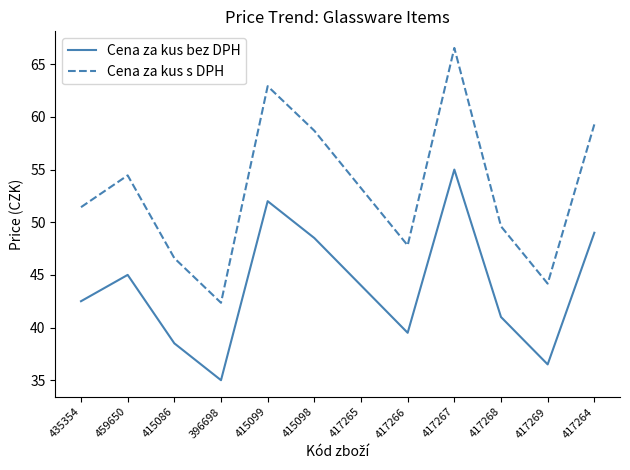

What is the approximate value of Cena za kus s DPH at 417264?

59.3